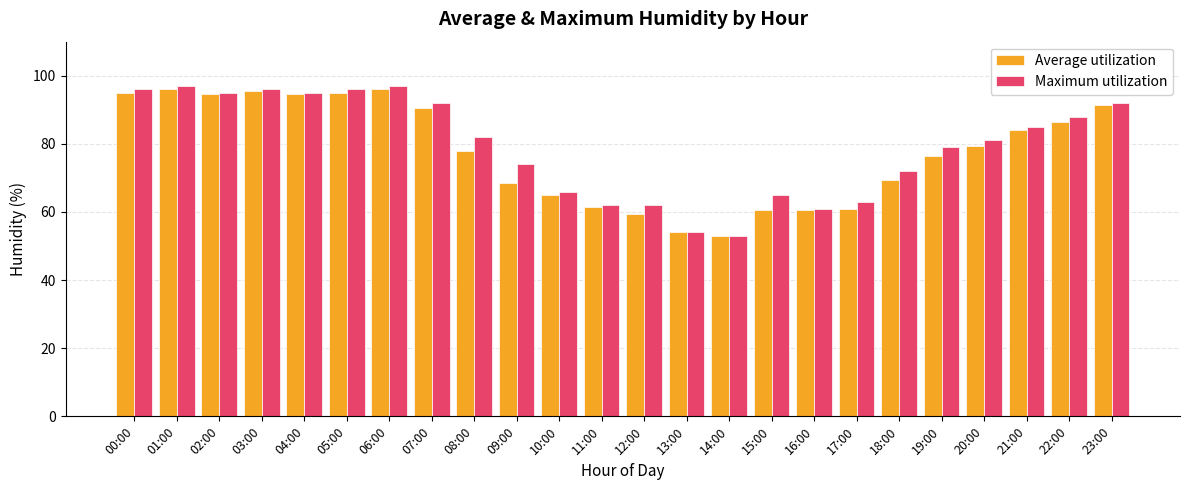

The value of Maximum utilization at 04:00 is 158.3. True or false?

False